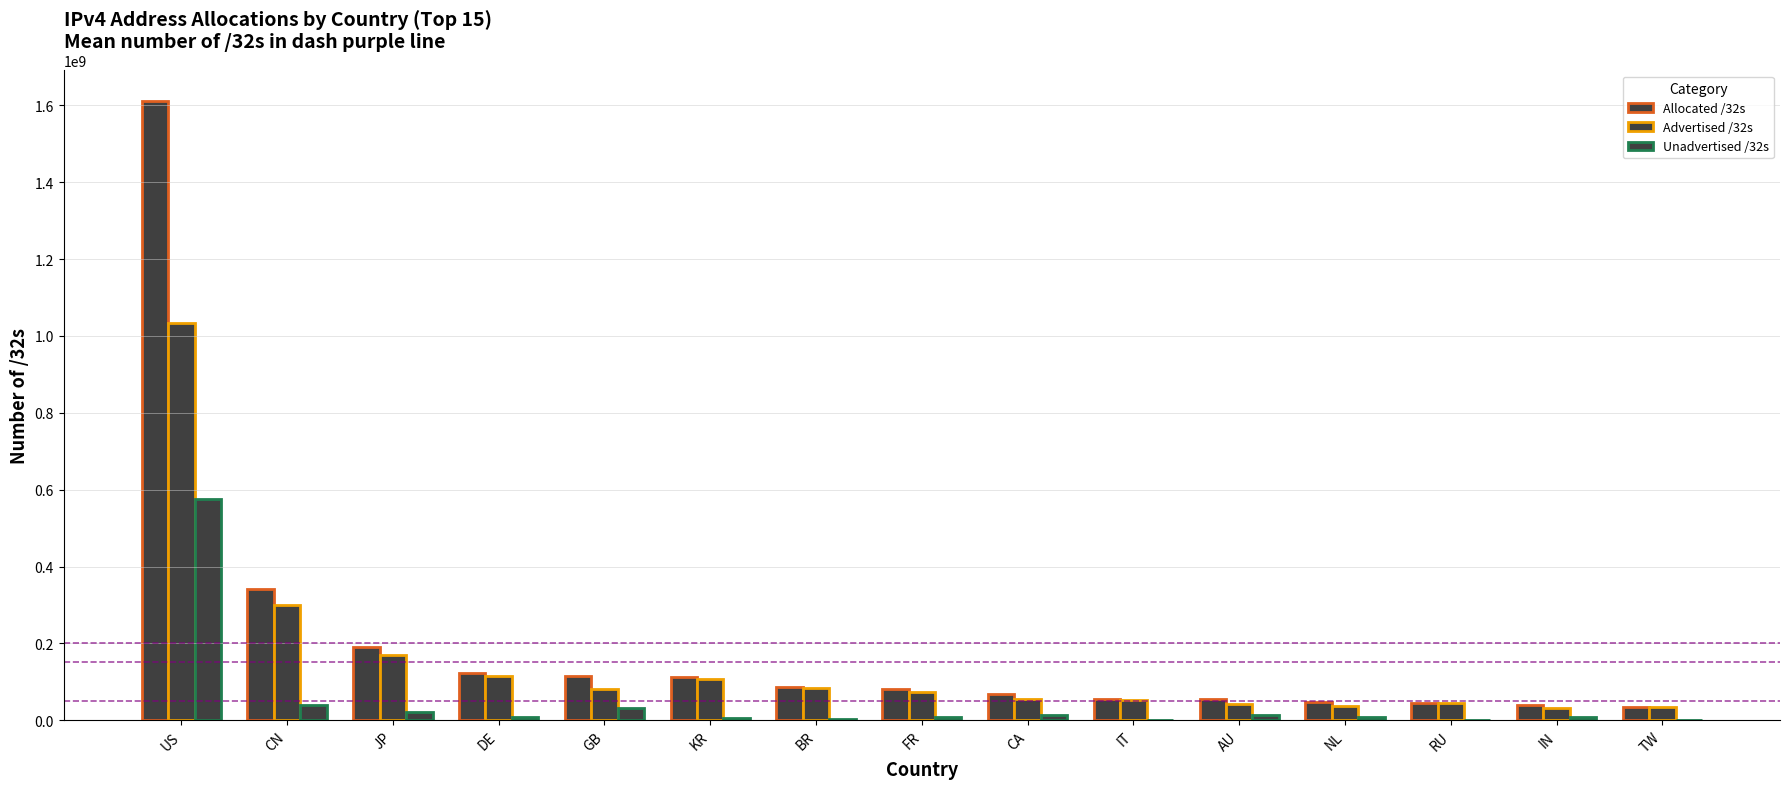

Reading right to left, list all the values displayed in this chart.

Allocated /32s: TW=35706112	IN=41099264	RU=46031872	NL=47865824	AU=54937856	IT=55014720	CA=69487360	FR=82706192	BR=87112704	KR=112482048	GB=114654232	DE=124252800	JP=190087424	CN=340706816	US=1610078720
Advertised /32s: TW=33627136	IN=31585024	RU=44176128	NL=37992704	AU=41606280	IT=53282816	CA=55217408	FR=73249280	BR=84407040	KR=106696320	GB=82378496	DE=114670592	JP=169473280	CN=300756608	US=1033368320
Unadvertised /32s: TW=2078976	IN=9514240	RU=1855744	NL=9873120	AU=13331576	IT=1731904	CA=14269952	FR=9456912	BR=2705664	KR=5785728	GB=32275736	DE=9582208	JP=20614144	CN=39950208	US=576710400